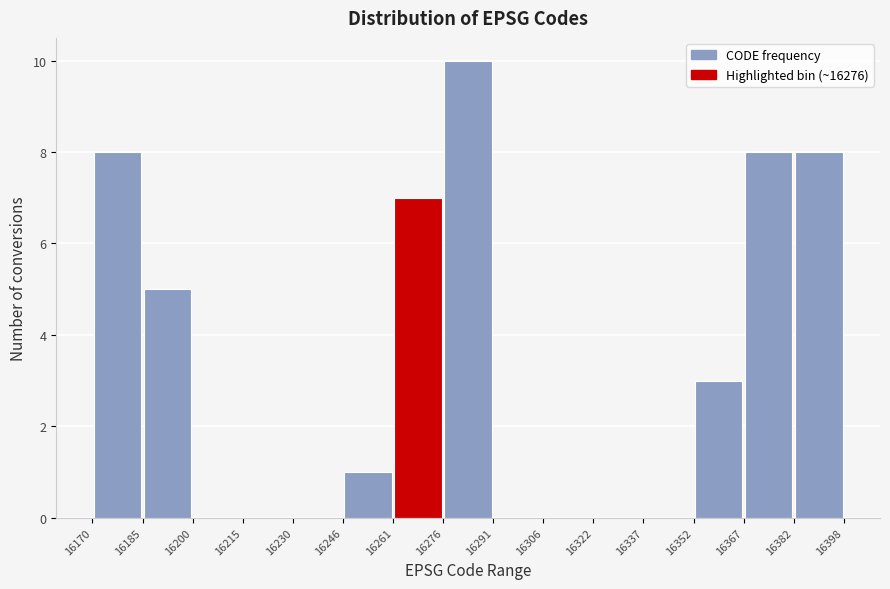

Reading left to right, list every bar in this chart as the range it spans on the x-axis followed by its height. The values are not printed on the chart, so give them approximately, as read against the axis.

16170 to 16185: 8
16185 to 16200: 5
16200 to 16215: 0
16215 to 16230: 0
16230 to 16246: 0
16246 to 16261: 1
16261 to 16276: 7
16276 to 16291: 10
16291 to 16306: 0
16306 to 16322: 0
16322 to 16337: 0
16337 to 16352: 0
16352 to 16367: 3
16367 to 16382: 8
16382 to 16398: 8